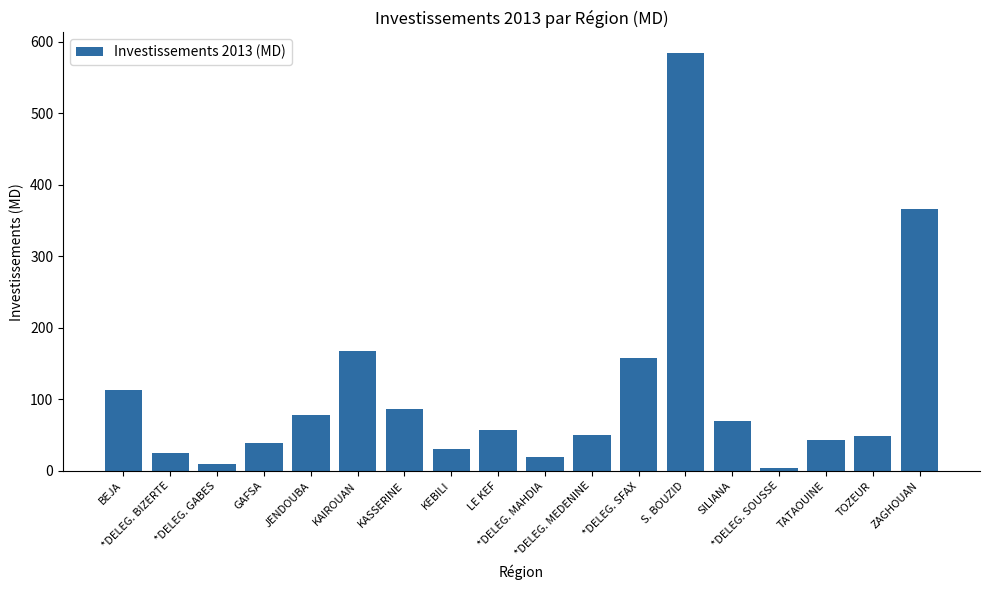

What is the sum of all values?

1954.9